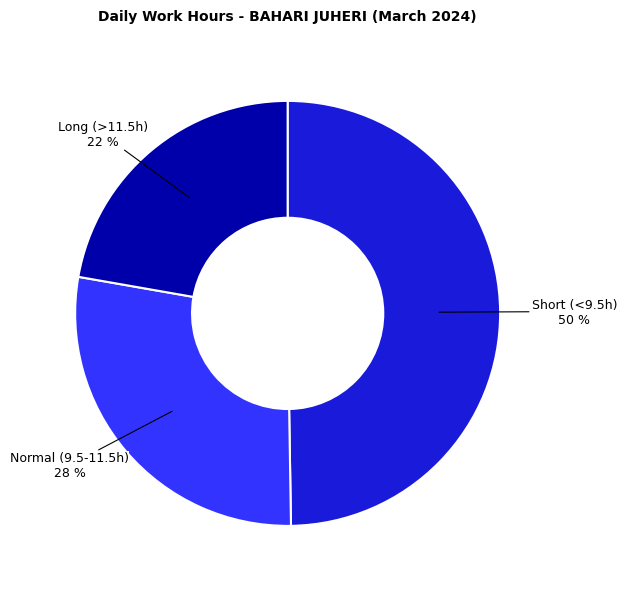

To the nearest percent, what is the average slice percentage?

33%